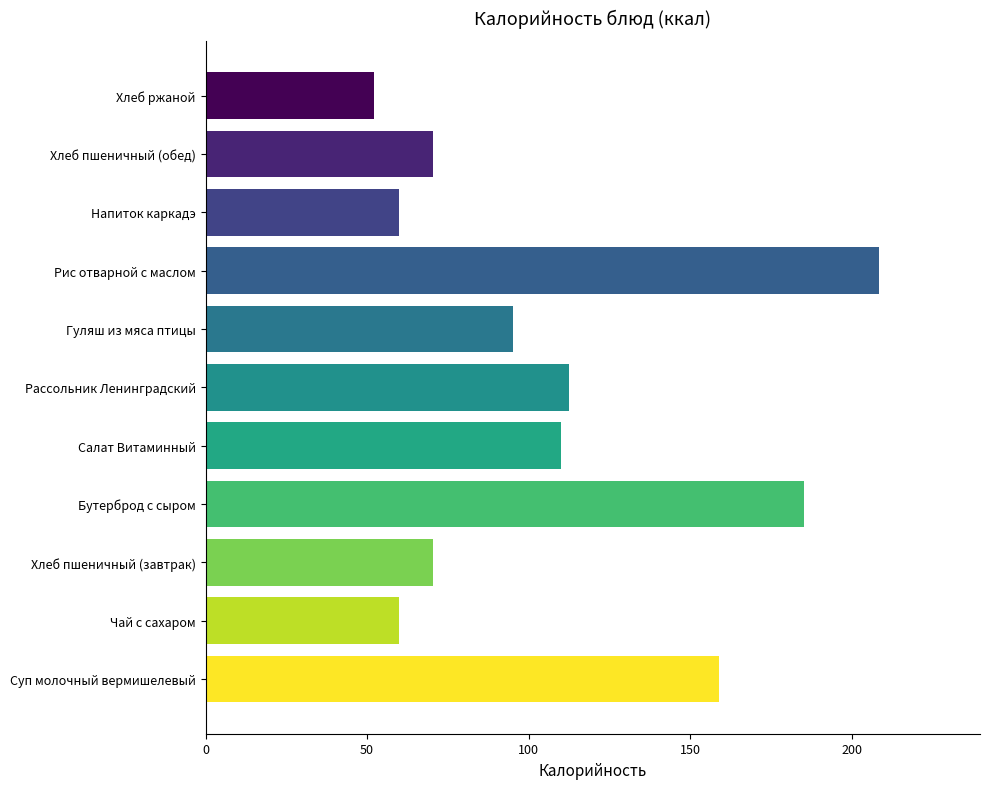

What value does the data have at Напиток каркадэ?

59.9